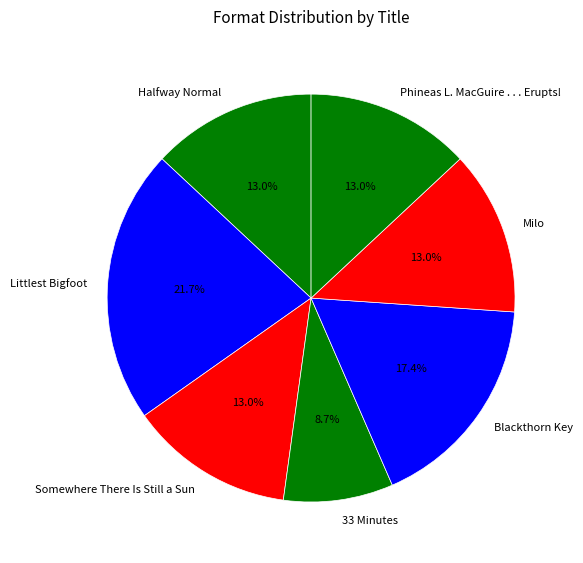

True or false: 33 Minutes accounts for 1% of the total.

False